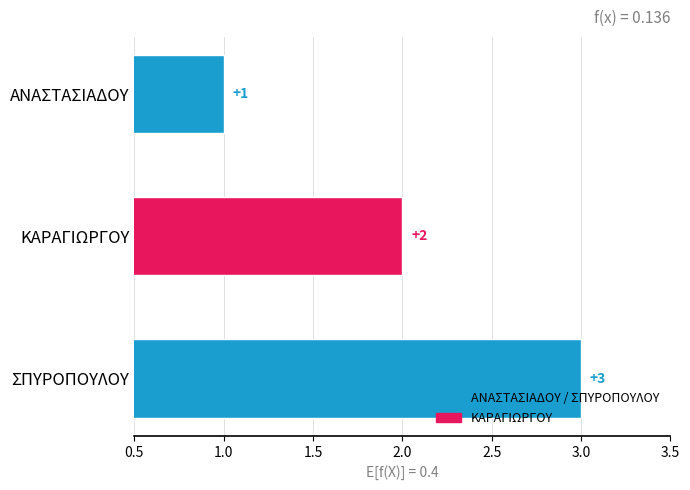

Are the bars horizontal?

Yes